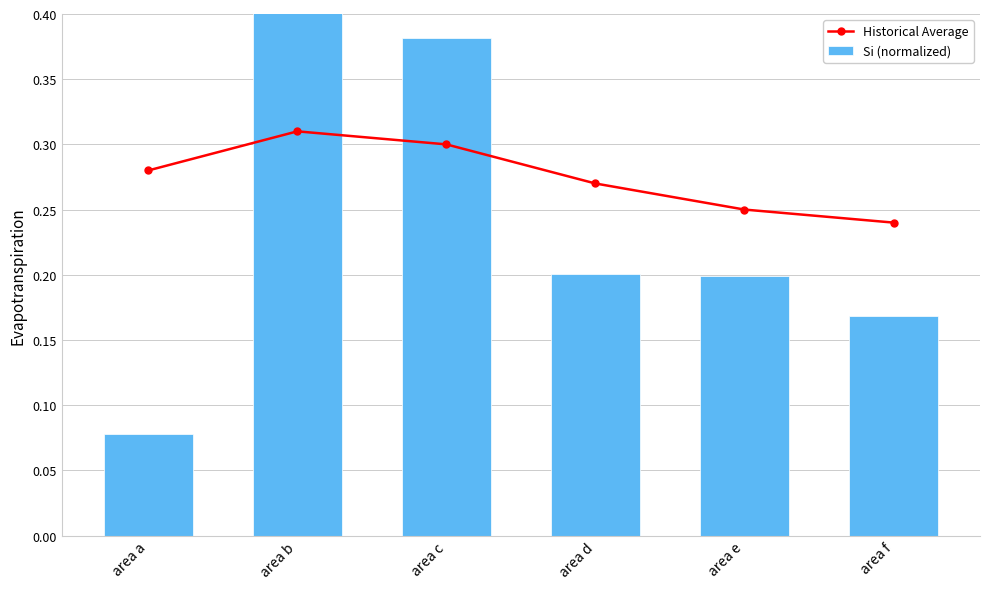

The value of Si (normalized) at area e is 0.2. True or false?

True